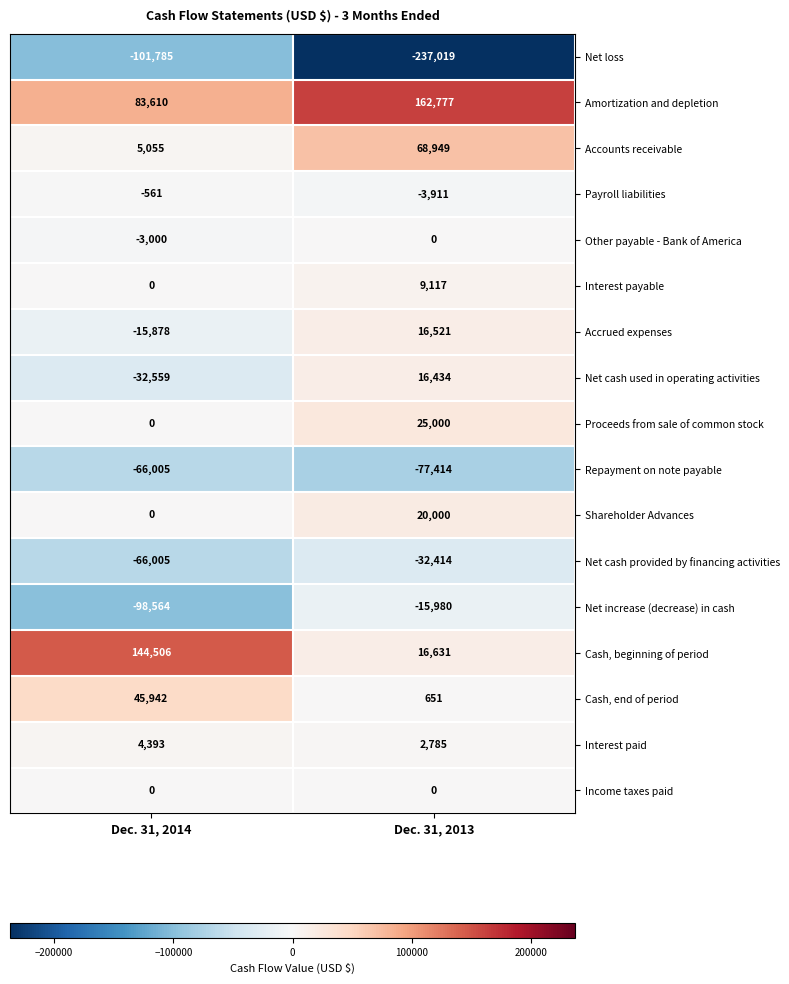

What is the minimum value for Cash, beginning of period?

16631